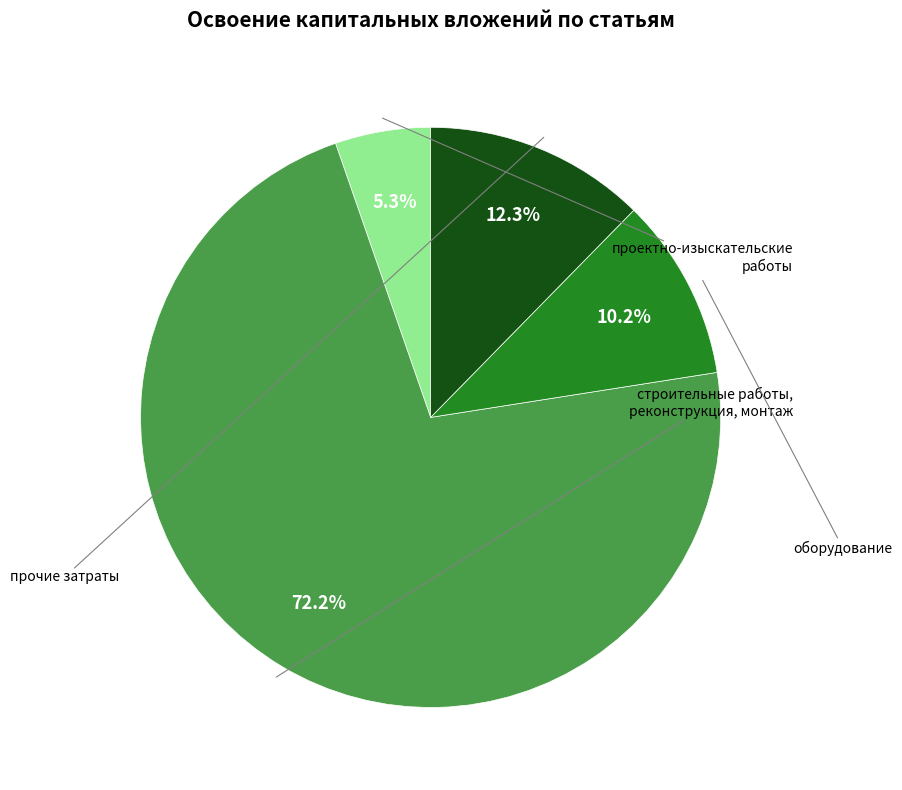

Count the number of slices in the pie.

4